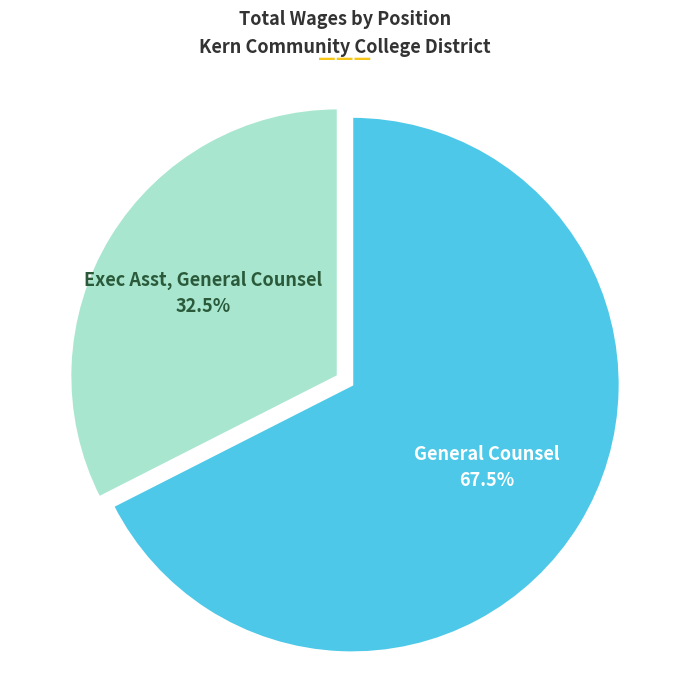

Is there any slice that represents more than half of the pie?

Yes